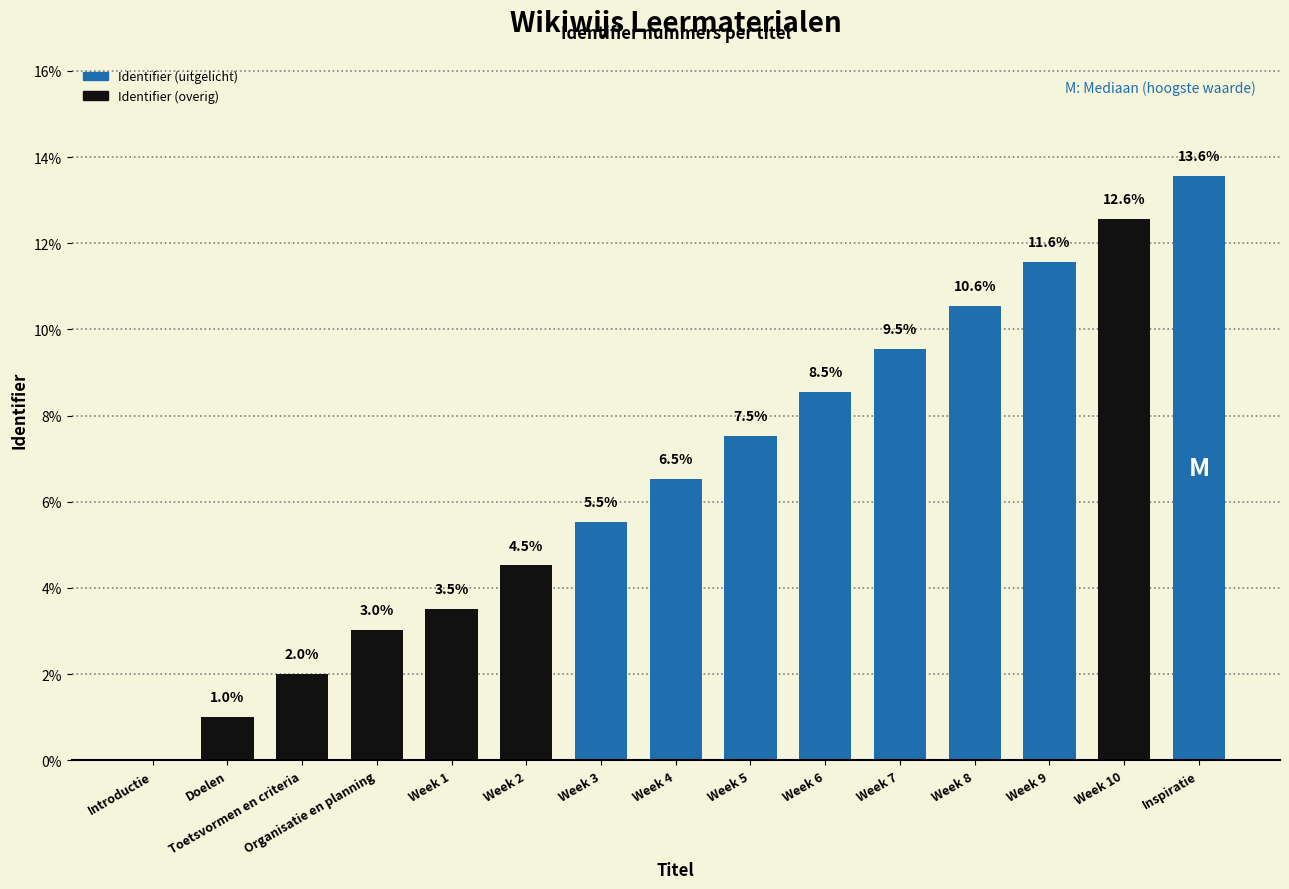

What is the change in value from Week 9 to Week 10?

+1.0